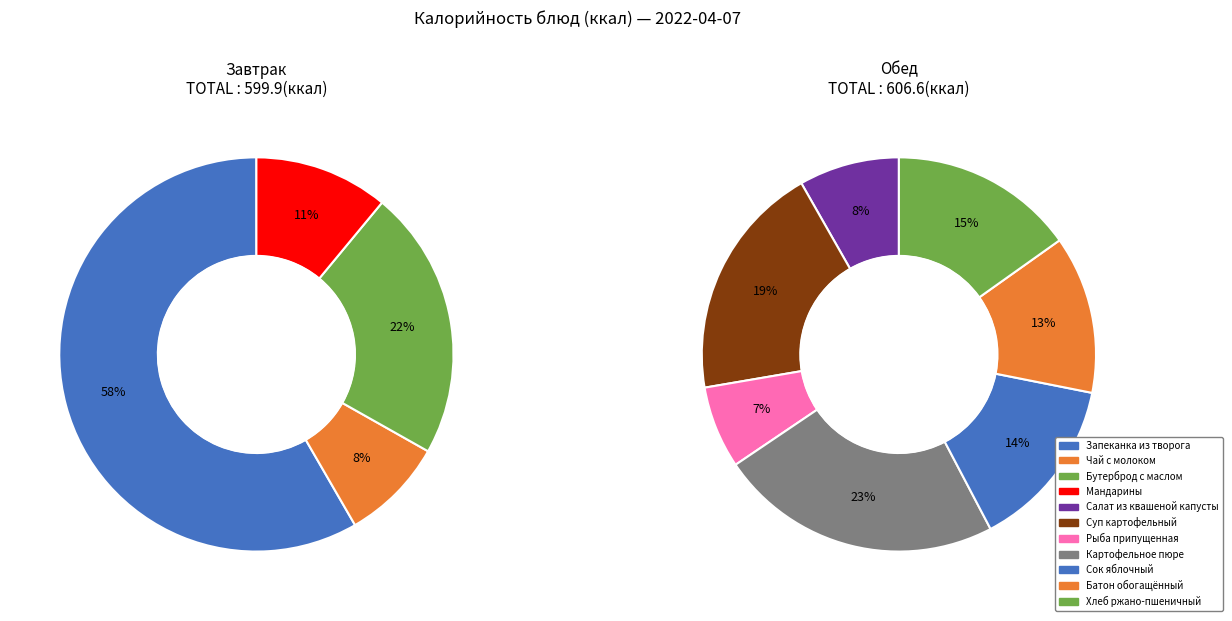

Which category has the biggest portion of the pie?

Запеканка из творога со сгущ.молоком